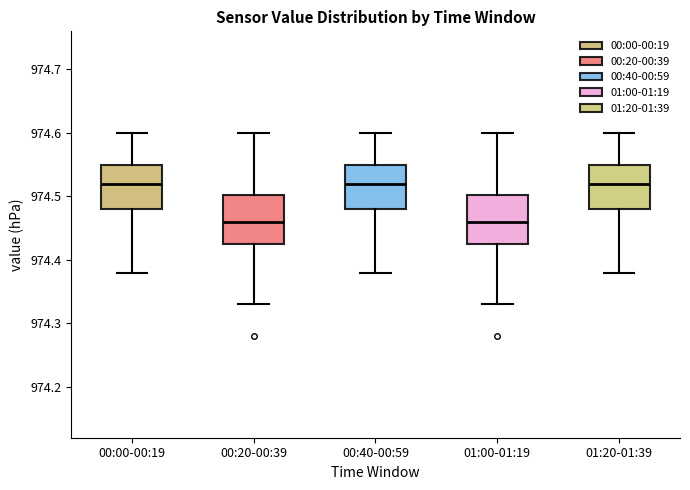

Reading left to right, read every box against the y-axis: the position of its median line, the range the box covers, and the ends of its whiskers. The values are not printed on the chart, so give them approximately, as read against the axis.

00:00-00:19: median 974.52, box 974.48 to 974.55, whiskers 974.38 to 974.60
00:20-00:39: median 974.46, box 974.43 to 974.50, whiskers 974.33 to 974.60
00:40-00:59: median 974.52, box 974.48 to 974.55, whiskers 974.38 to 974.60
01:00-01:19: median 974.46, box 974.43 to 974.50, whiskers 974.33 to 974.60
01:20-01:39: median 974.52, box 974.48 to 974.55, whiskers 974.38 to 974.60